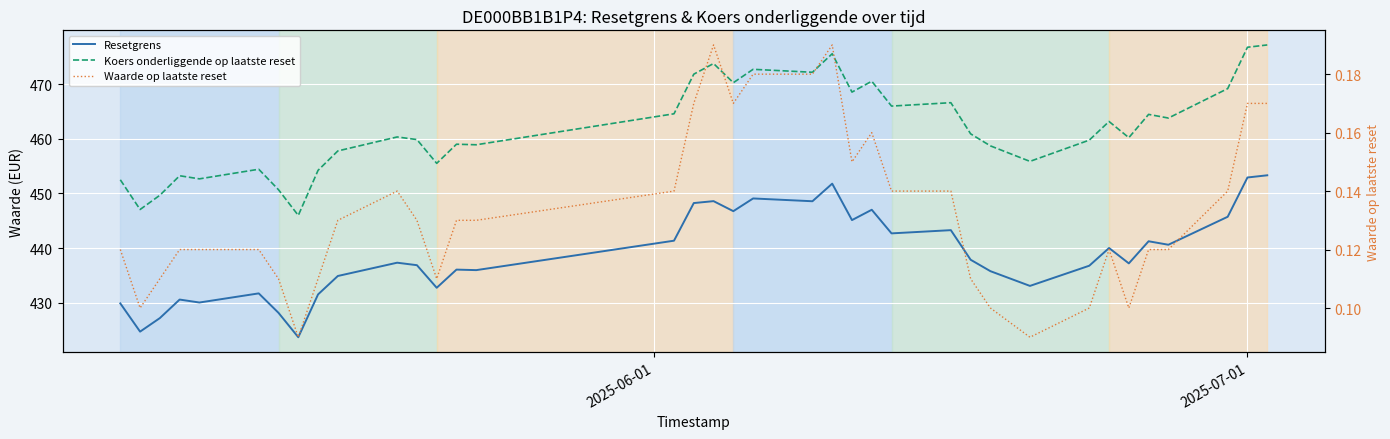

In Resetgrens, how many points are higher than both neighbors (excluding endpoints)?

11